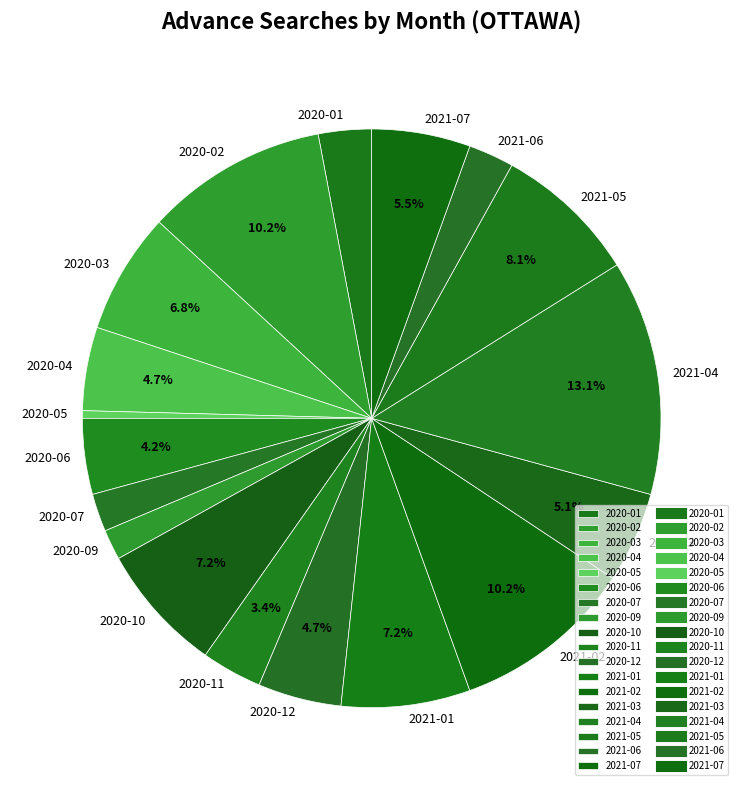

Count the number of slices in the pie.

18